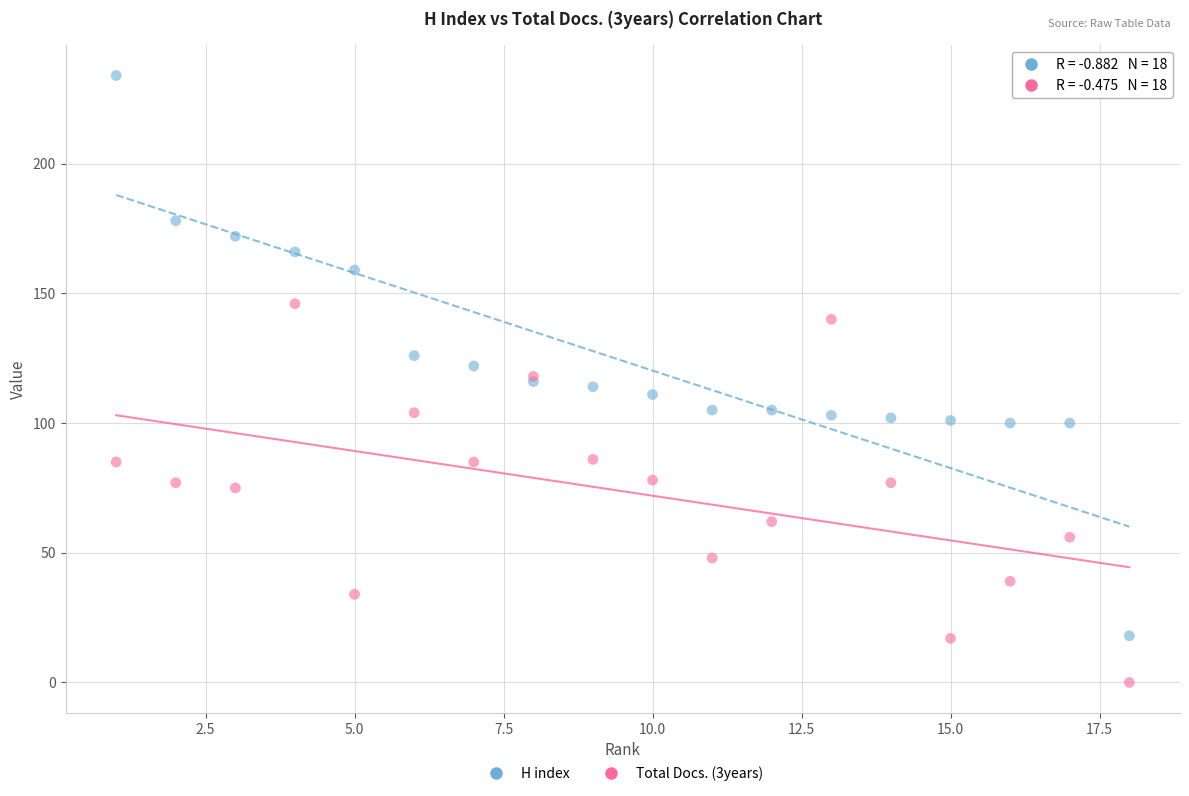

Which series contains the lowest Y value?

Total Docs. (3years)